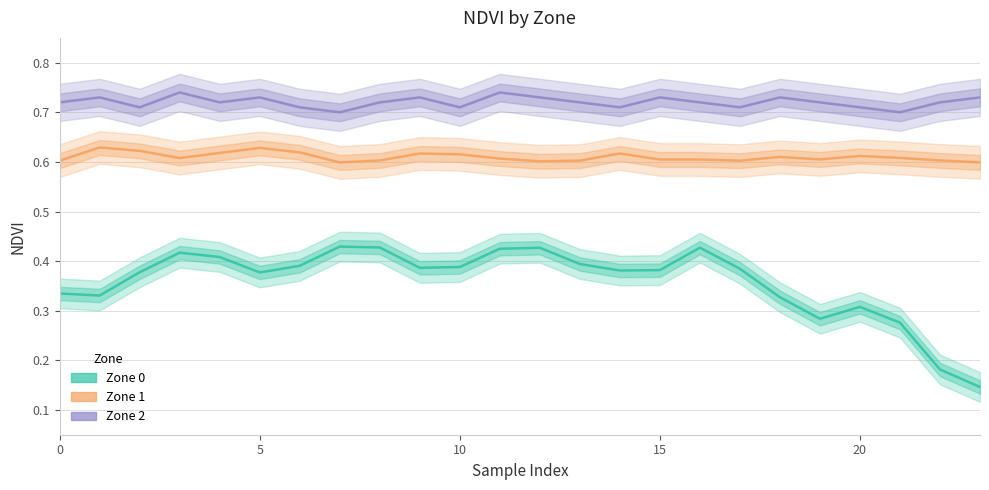

How many Zone 0 values are between 0 and 1?

24